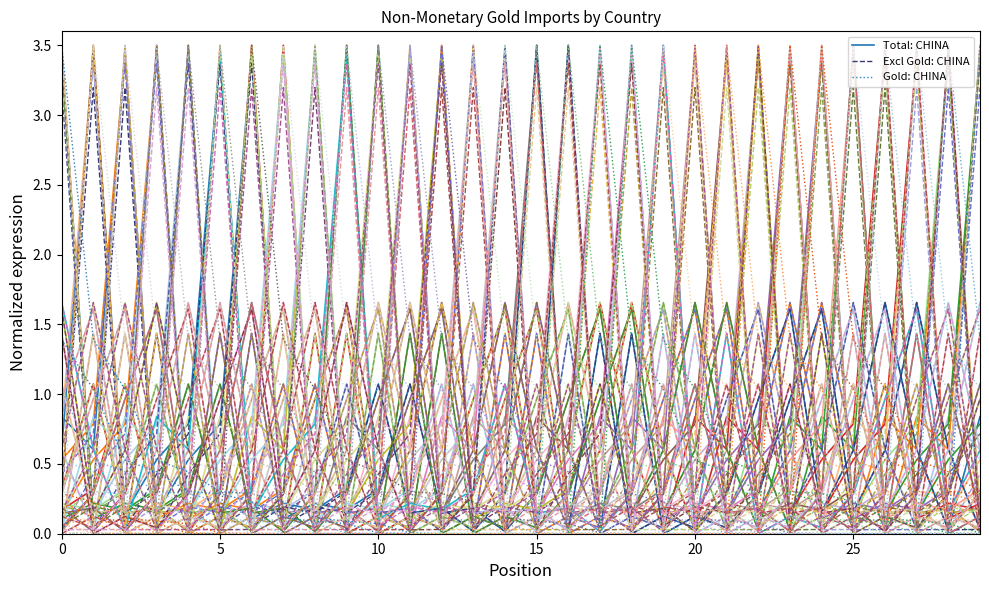

Rank the series at 13 from highest to lowest value.

Total: CHINA, Excl Gold: CHINA, Gold: CHINA